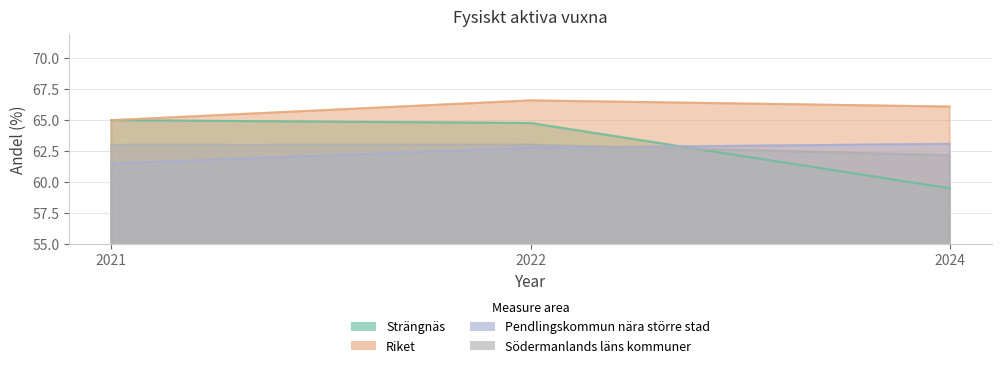

What is the sum of the Pendlingskommun nära större stad values at 2021 and 2022?

124.3